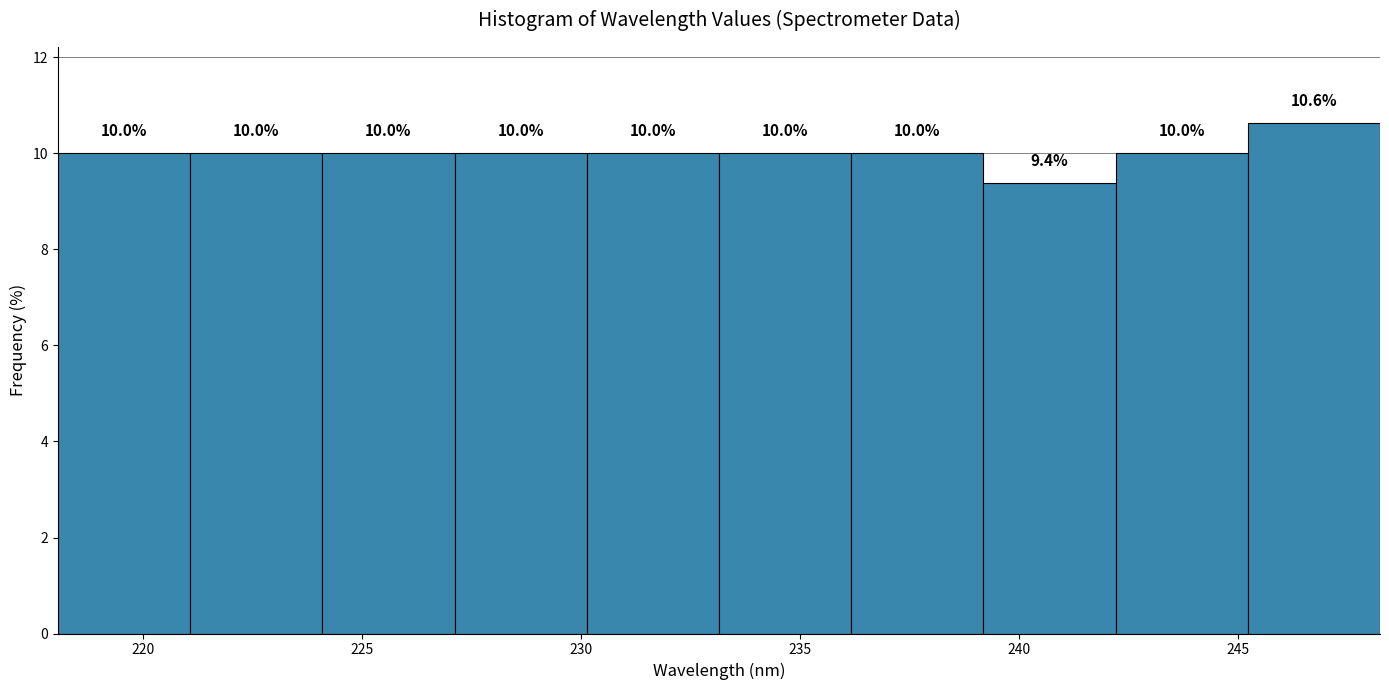

Reading left to right, transcribe this chart: for each bar, give the range it covers on the x-axis and its height. The bar edges are not printed on the chart, so give them approximately, as read against the axis.

218 to 221: 10.0
221 to 224: 10.0
224 to 227: 10.0
227 to 230: 10.0
230 to 233: 10.0
233 to 236: 10.0
236 to 239: 10.0
239 to 242: 9.4
242 to 245: 10.0
245 to 248: 10.6